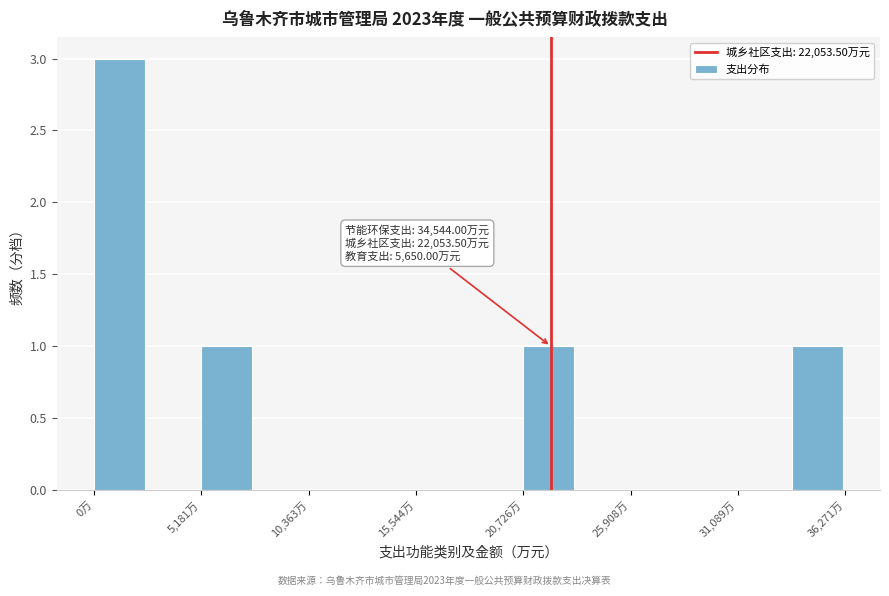

Around what value on the x-axis is the tallest bar? Give the approximate position of its centre, as read against the axis.

1000